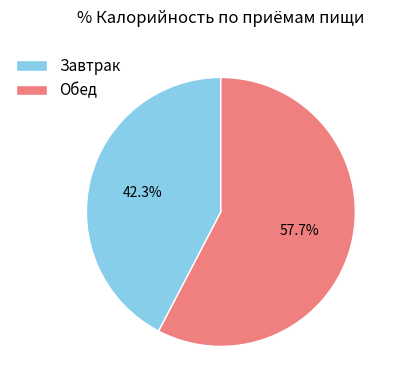

Which has a higher value, Завтрак or Обед?

Обед